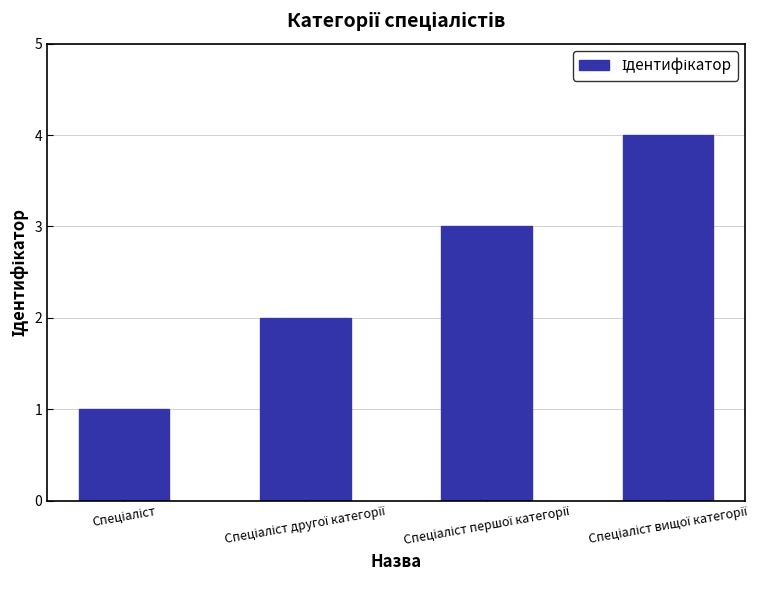

What is the maximum value shown in the chart?

4